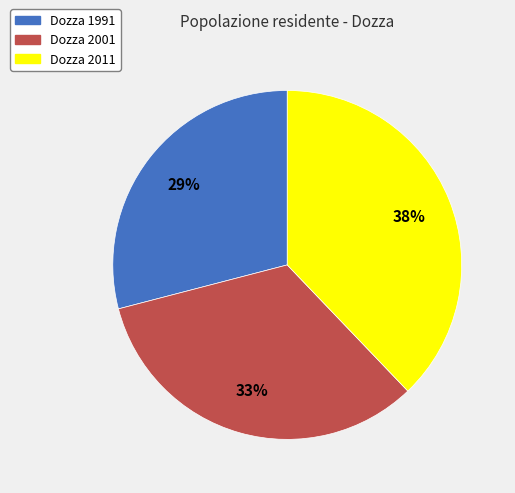

Is it true that Dozza 1991 is 29% of the pie?

True